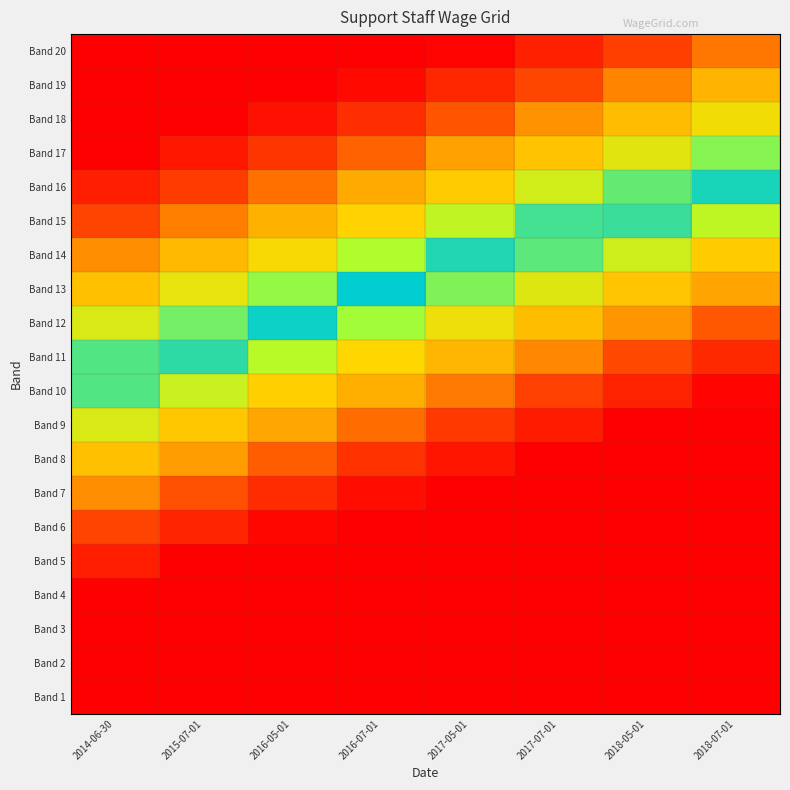

Which series has the widest spread of values?

Band 10